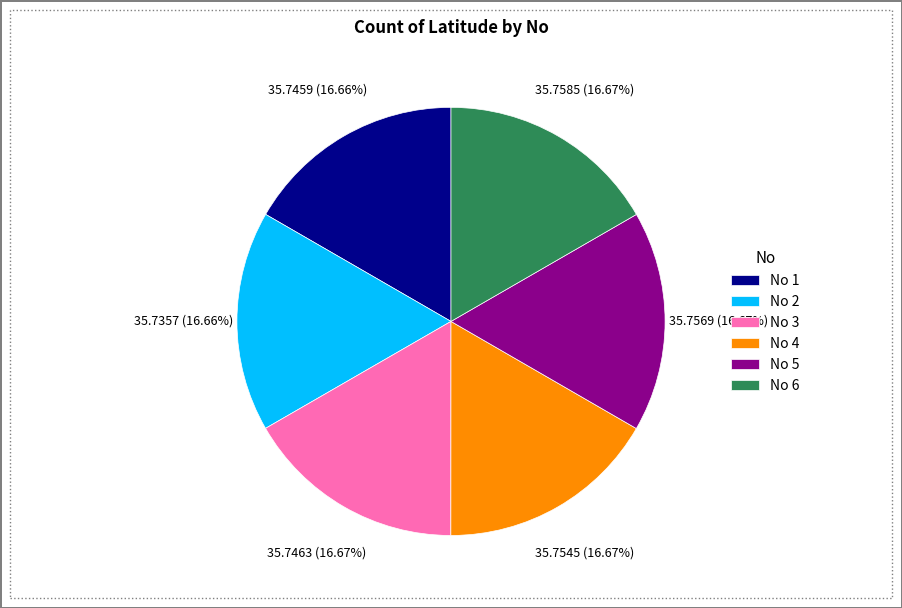

What is the ratio of the value at No 1 to the value at No 4?

1.0